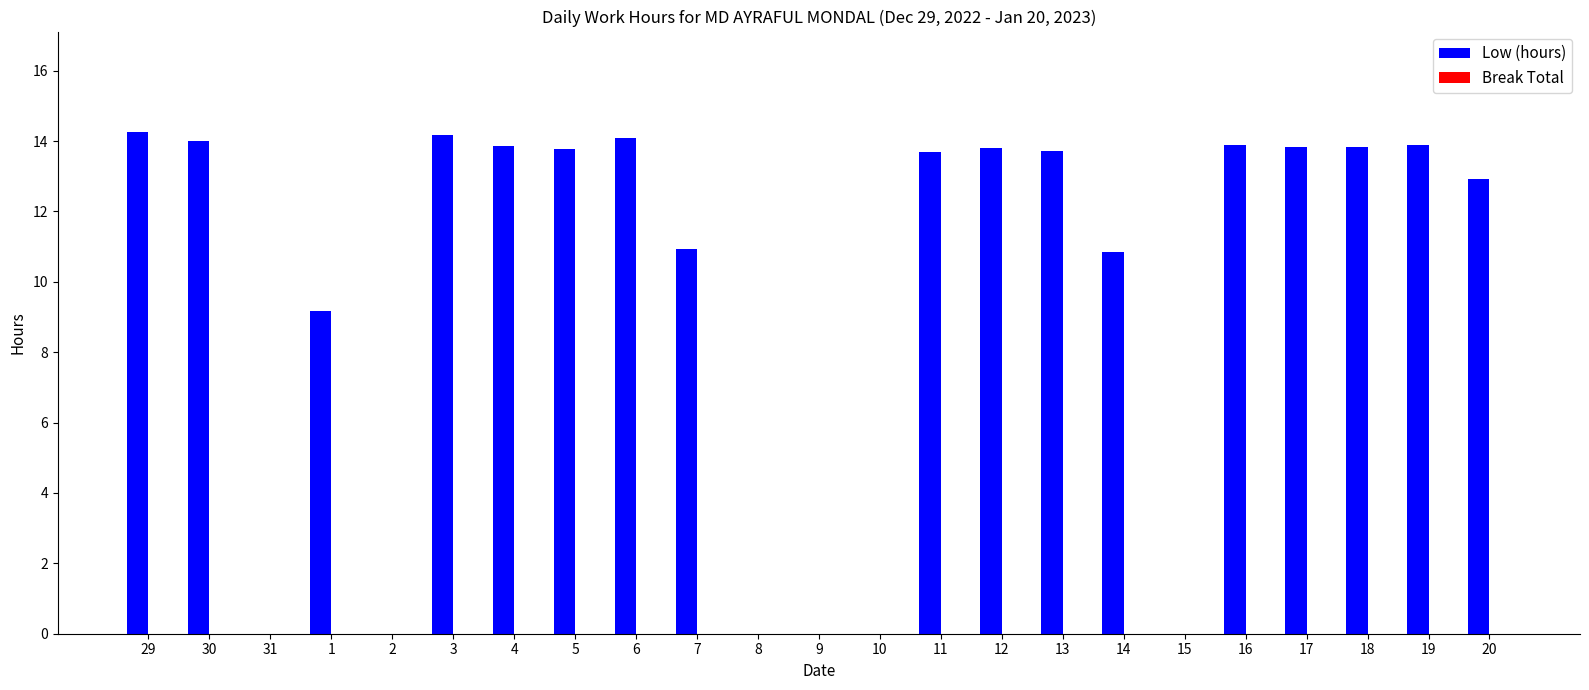

What is the sum of all values?

224.7